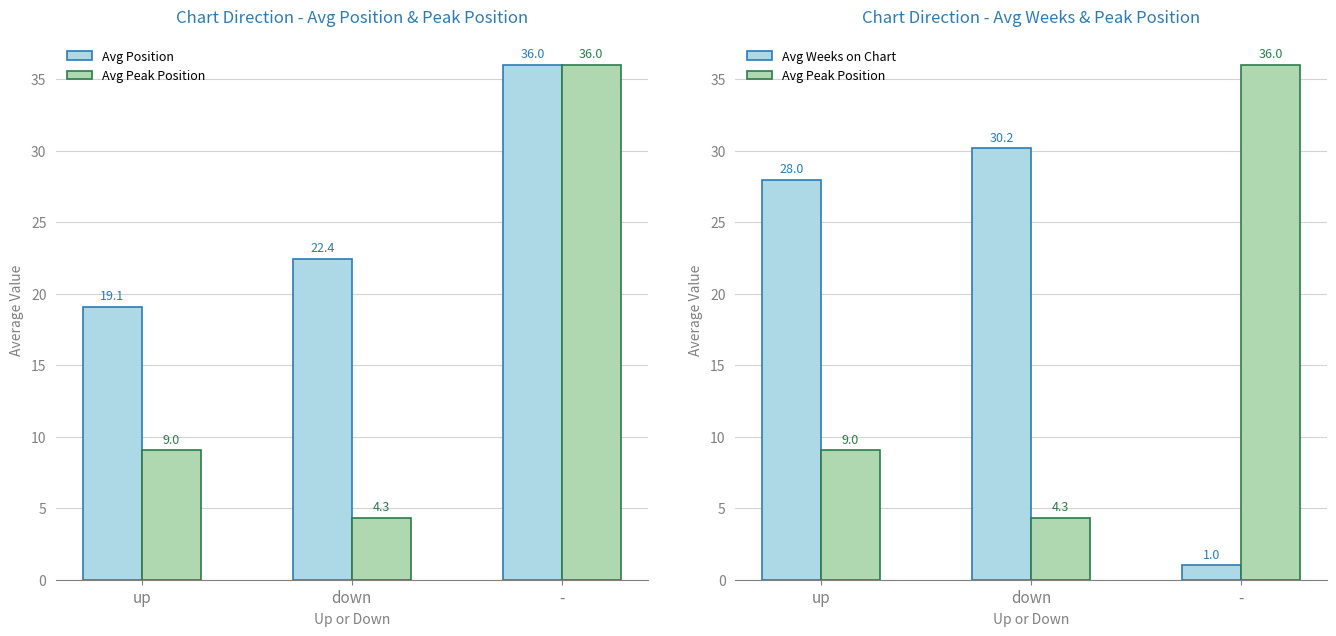

Does the chart contain any negative values?

No